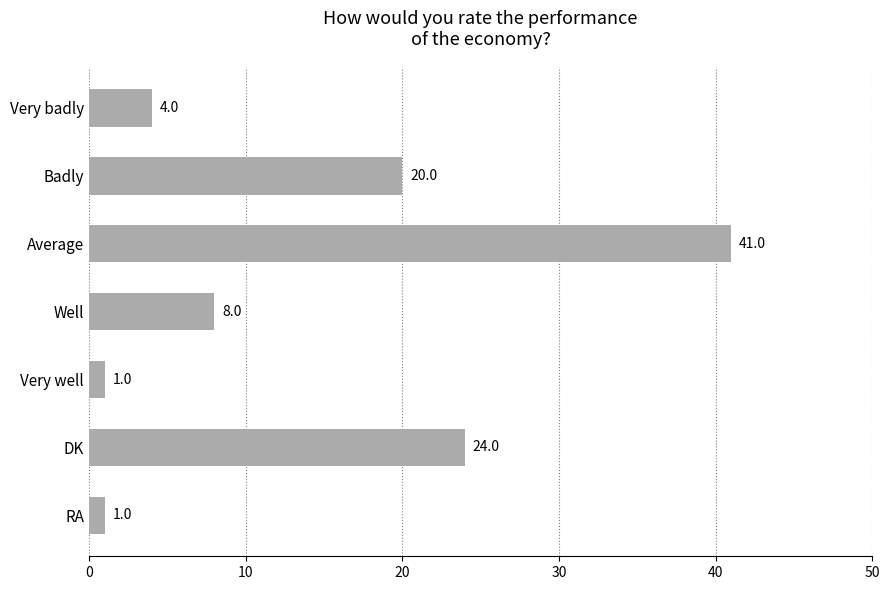

Reading bottom to top, list all the values displayed in this chart.

1	24	1	8	41	20	4